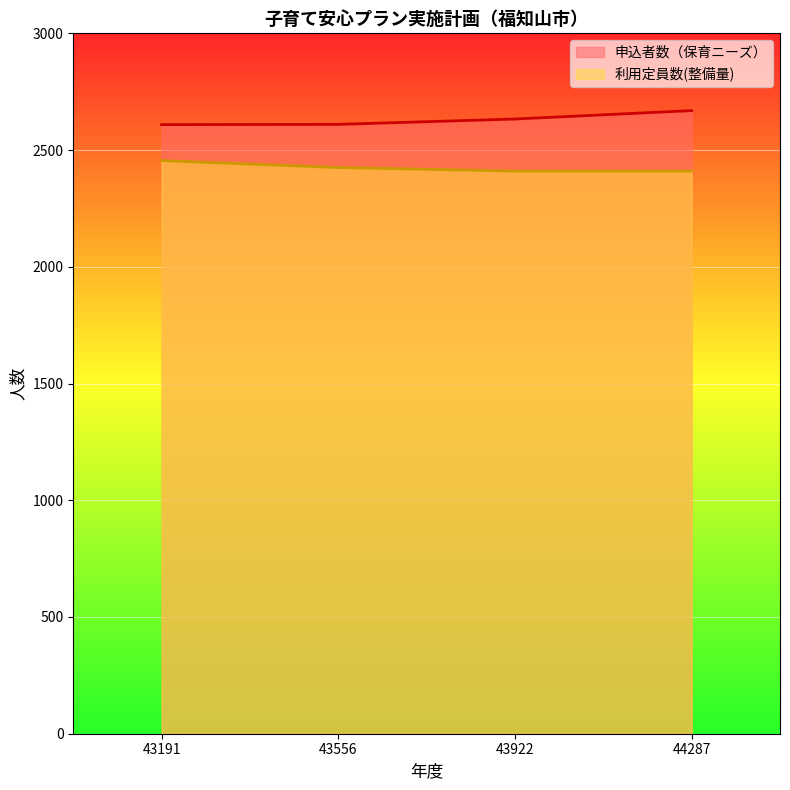

Which series has the largest total across all categories?

申込者数（保育ニーズ）